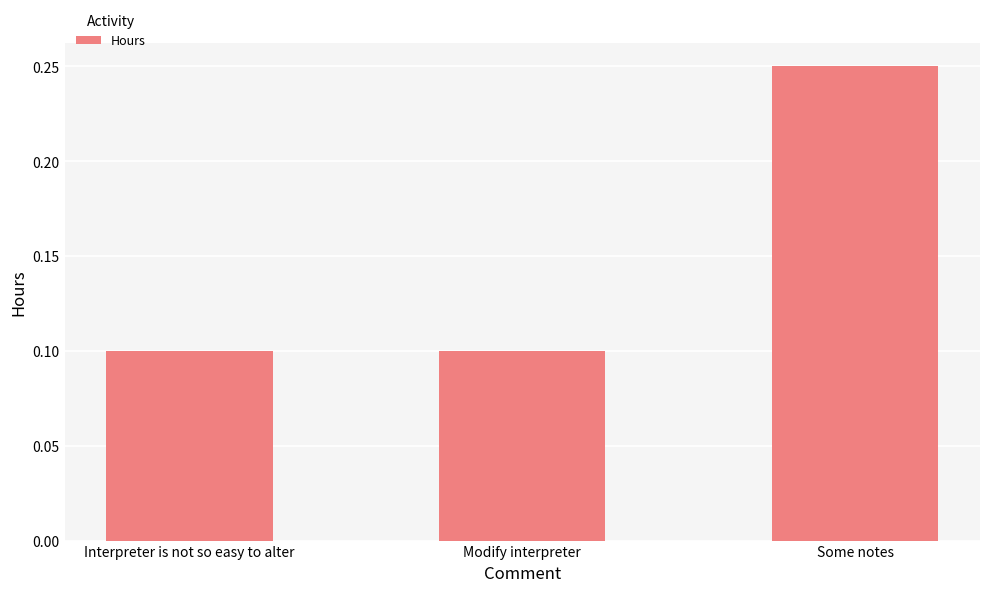

What is the value of the 1st bar from the left?

0.1